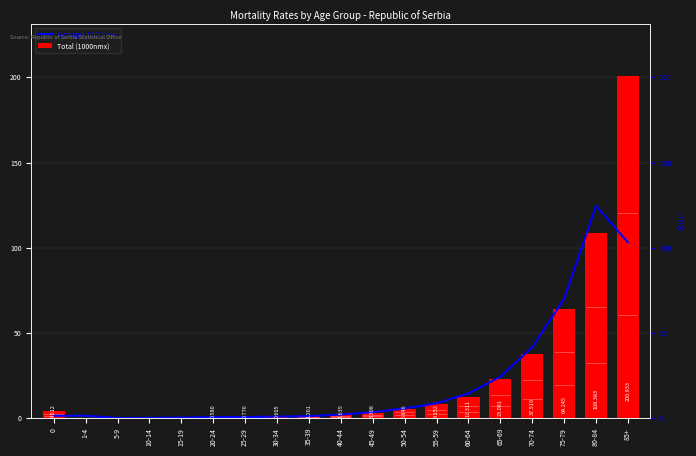

How many data points in Total (1000nmx) are less than 3?

9